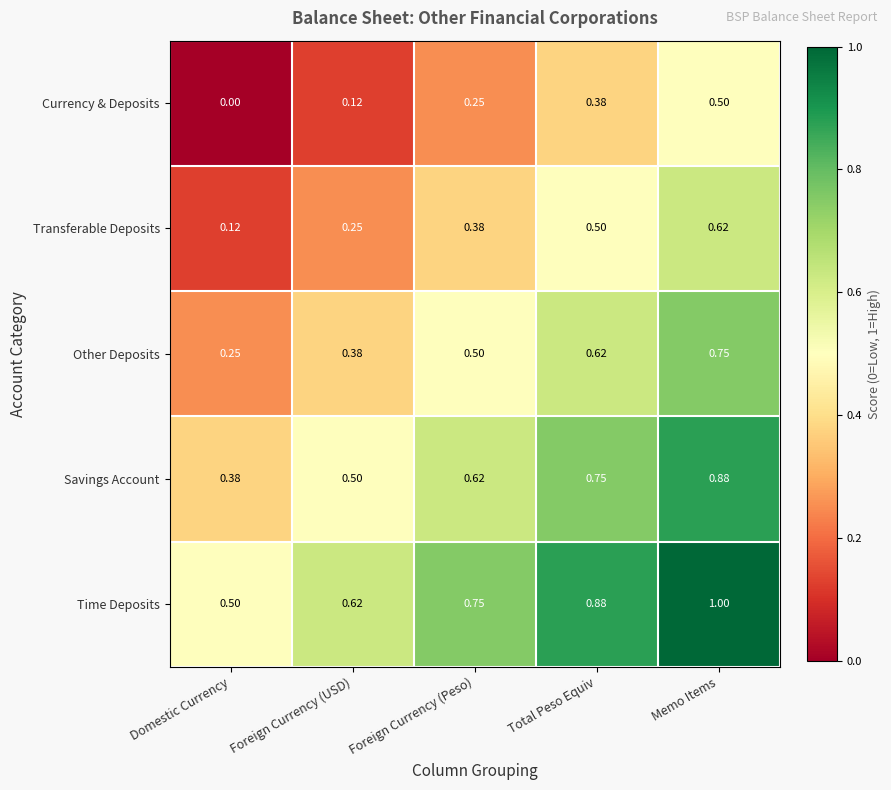

Is the value of Other Deposits at Foreign Currency (USD) greater than the value of Transferable Deposits at Domestic Currency?

Yes